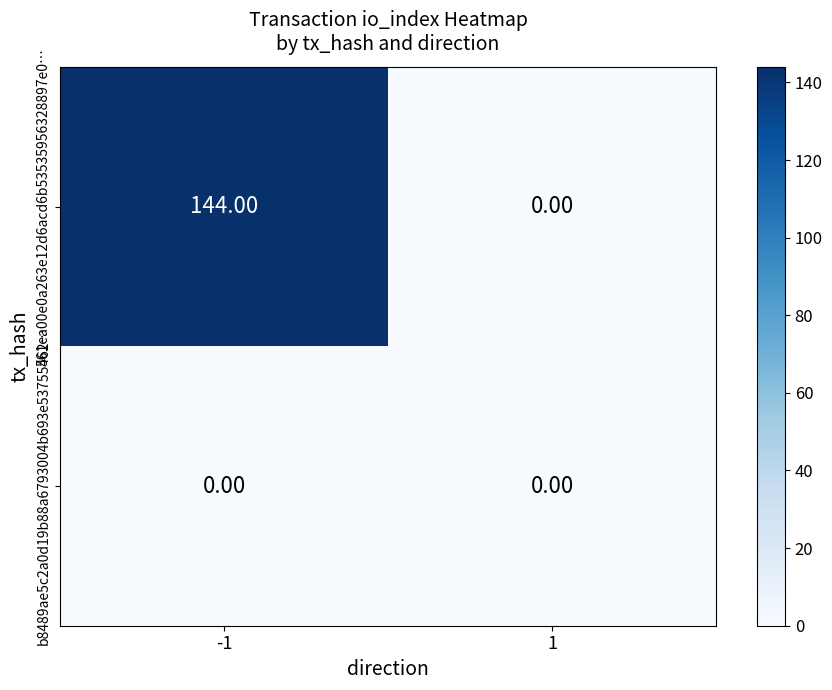

At how many categories does at least one series exceed 67?

1